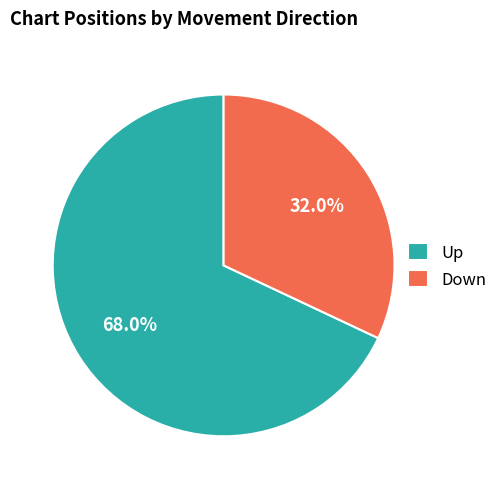

Count the number of slices in the pie.

2